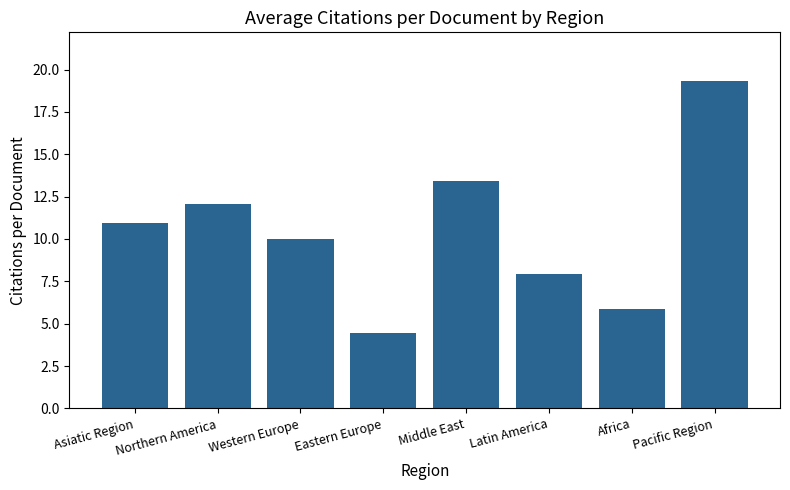

Does the chart contain stacked bars?

No